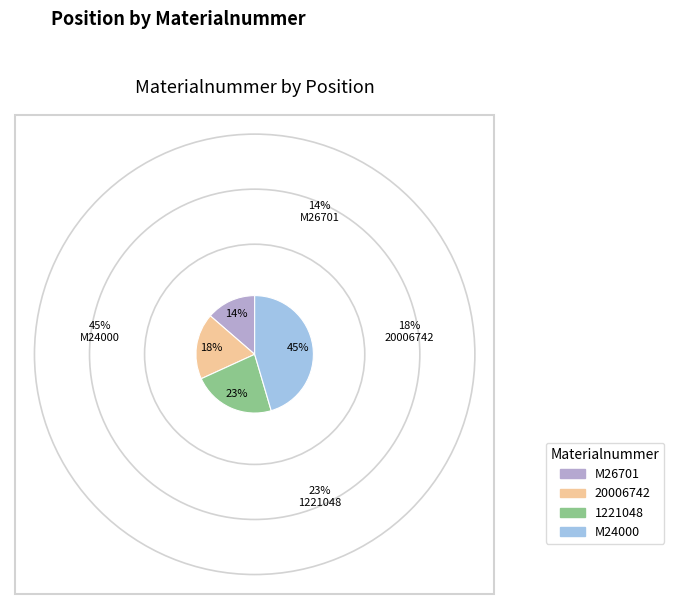

Is the sum of M26701 and 1221048 greater than half?

No